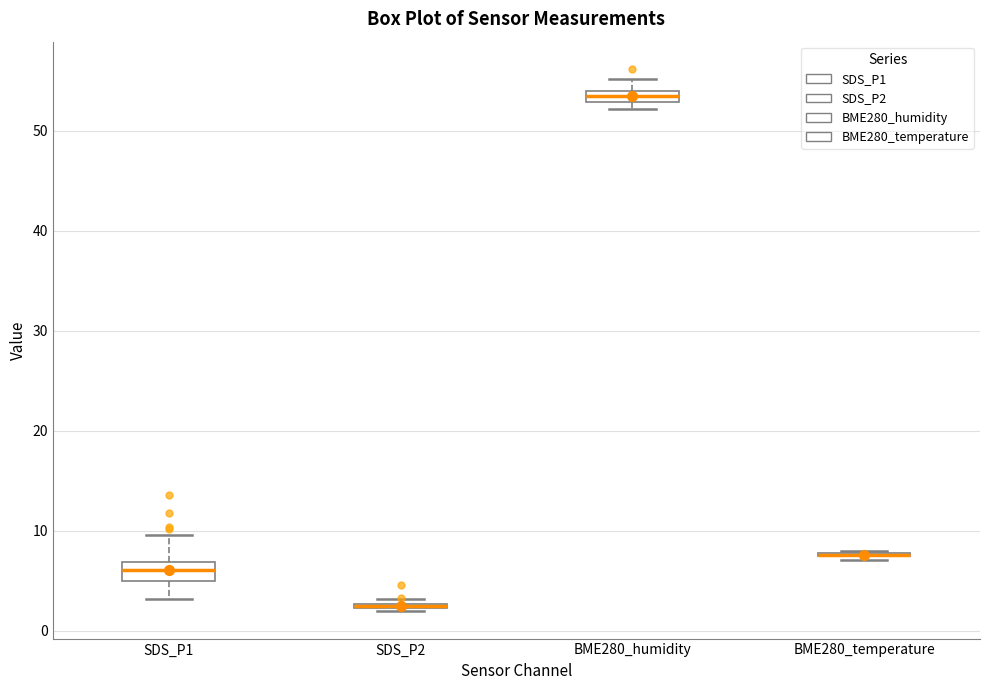

Where is the upper edge of the box for SDS_P1 on the y-axis? The values are not printed on the chart, so give them approximately, as read against the axis.

7